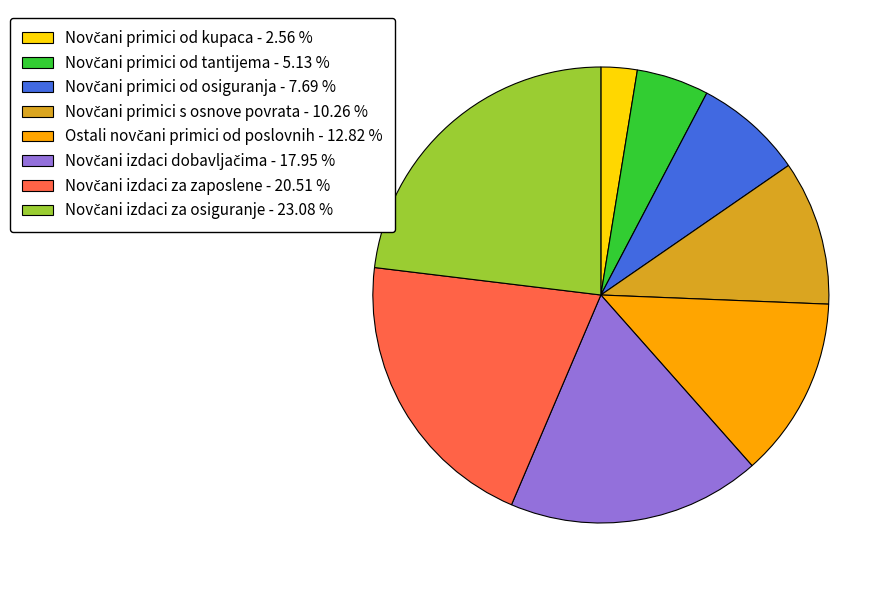

Is there any slice that represents more than half of the pie?

No